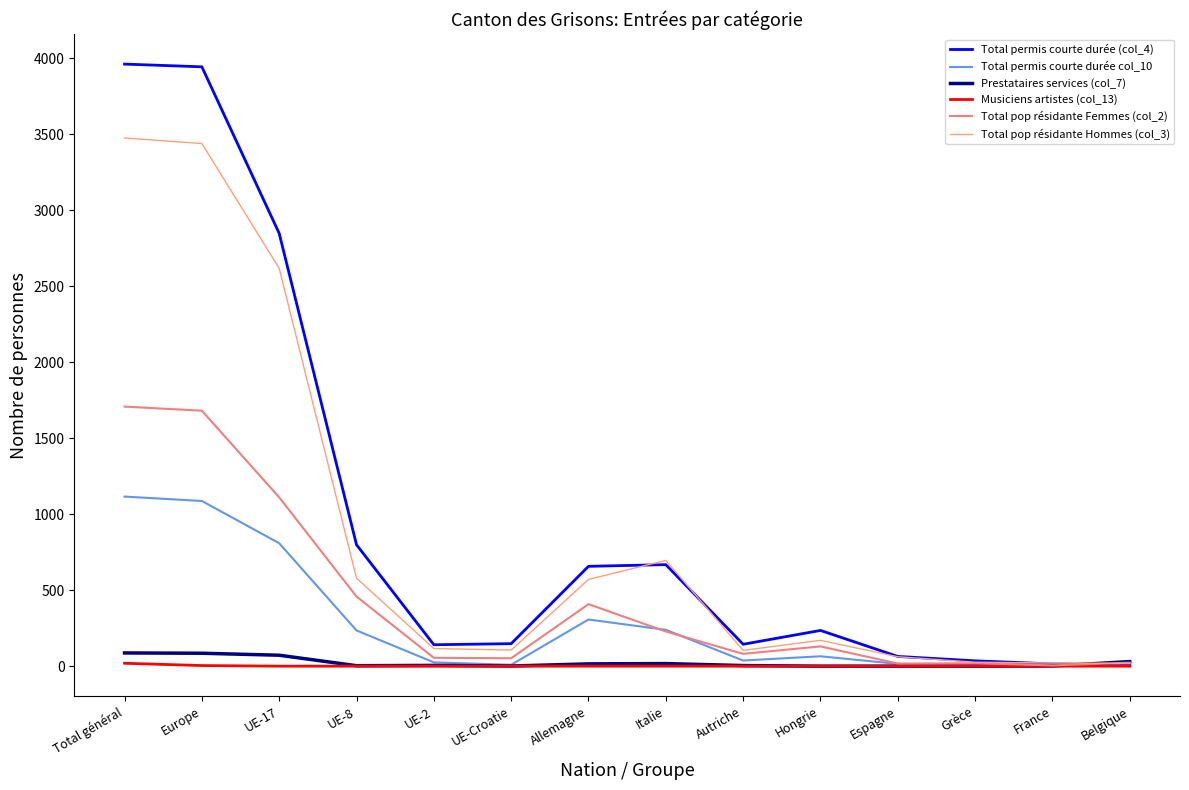

List the series in order of their peak value, highest first.

Total permis courte durée (col_4), Total pop résidante Hommes (col_3), Total pop résidante Femmes (col_2), Total permis courte durée col_10, Prestataires services (col_7), Musiciens artistes (col_13)